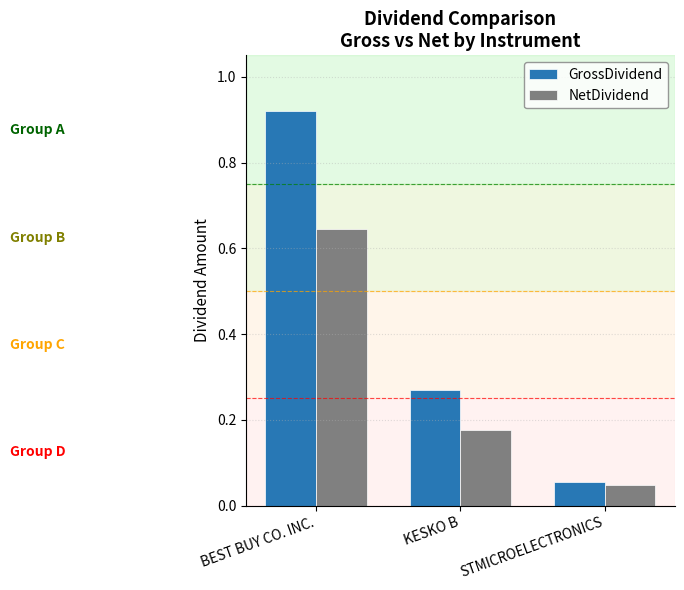

What is the difference between the maximum and second lowest values in the NetDividend series?

0.5